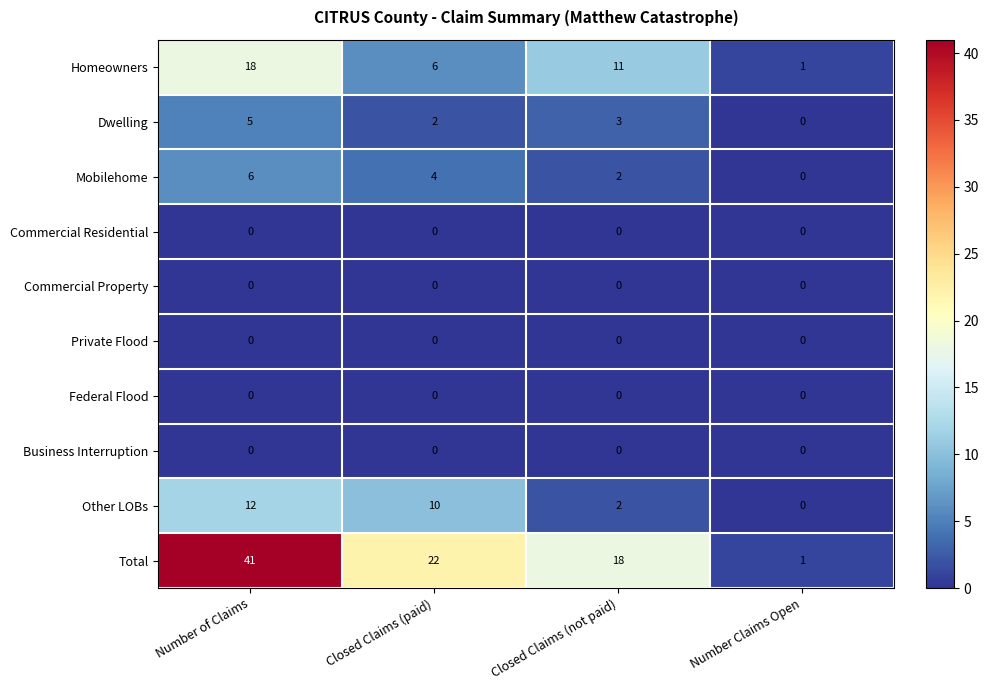

Count the number of categories in the chart.

4